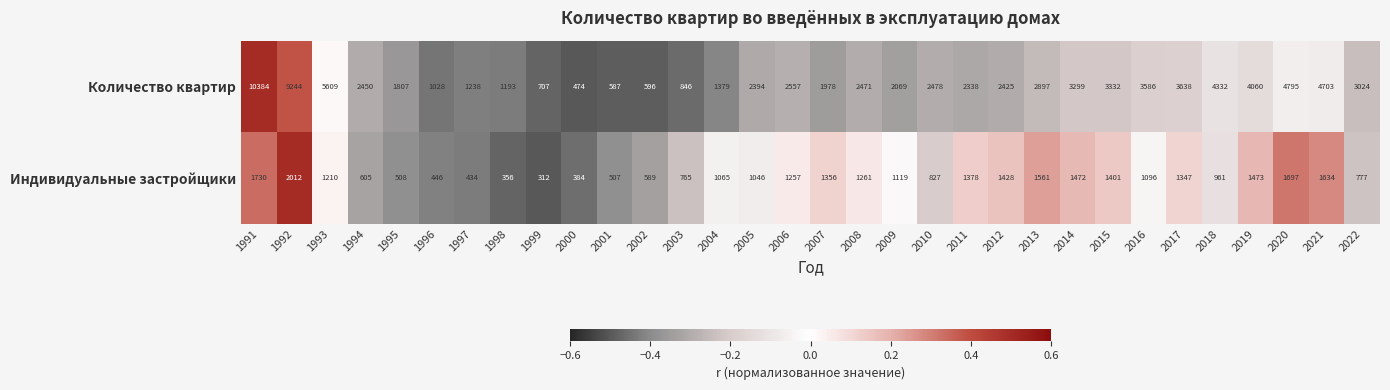

How many data points in Количество квартир are less than 2471?

16